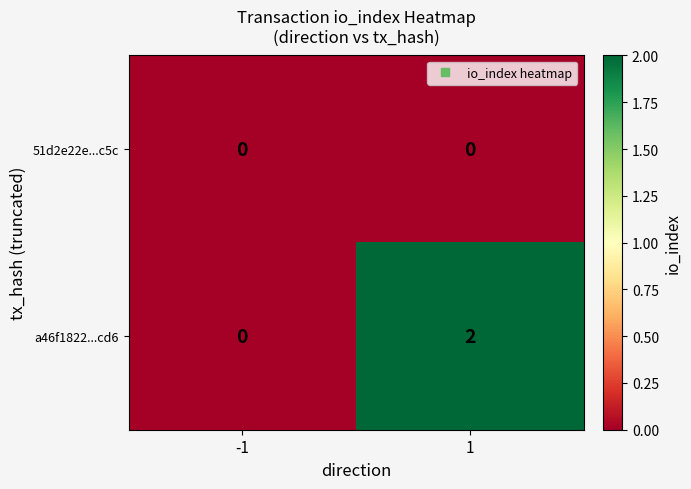

Reading right to left, extract all data points from this chart.

51d2e22e...c5c: 1=0	-1=0
a46f1822...cd6: 1=2	-1=0